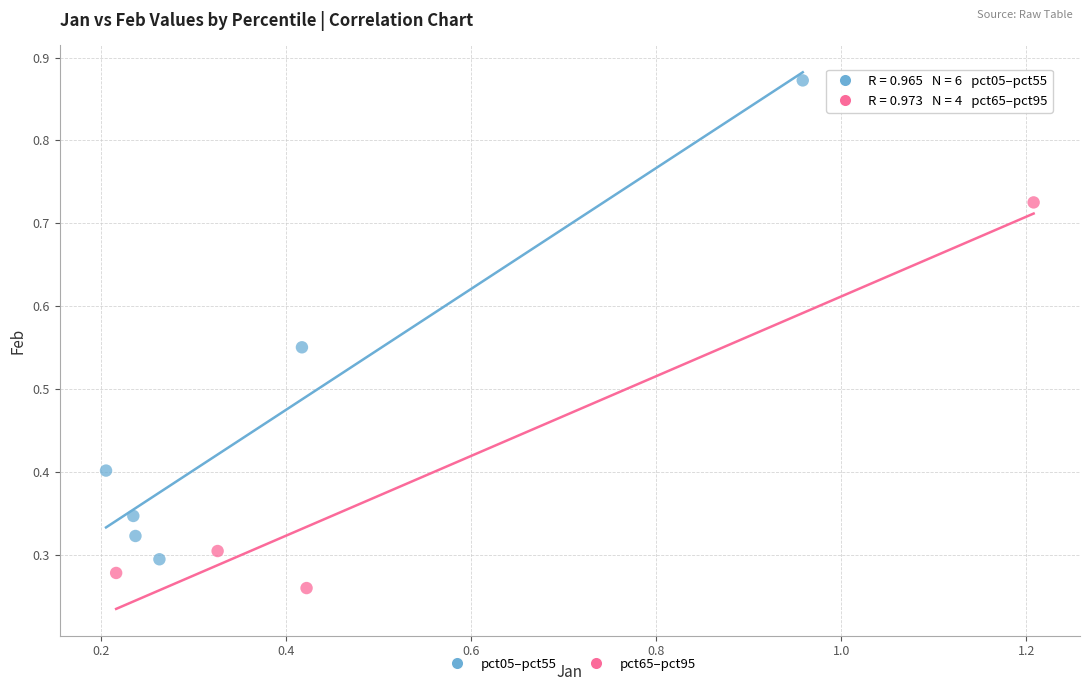

Which series reaches the maximum Y coordinate?

pct05–pct55